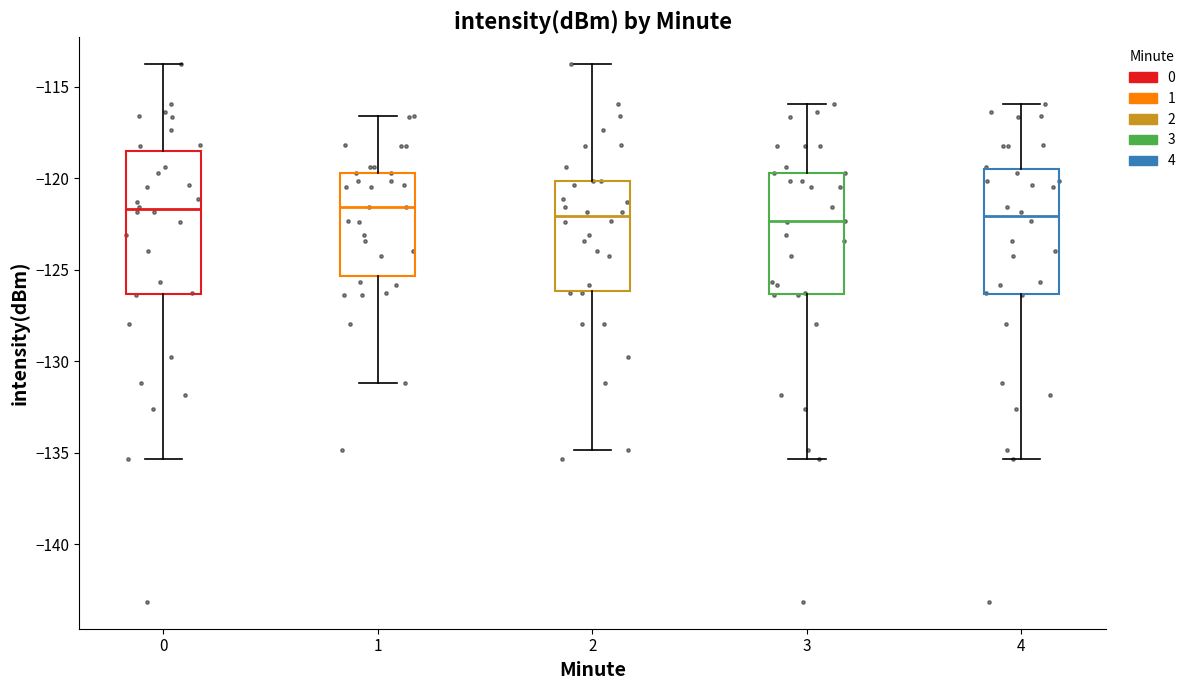

Reading left to right, transcribe this box plot: for each box, give where its median line is, the range the box spans, and where its two whiskers end, as read against the y-axis. The values are not printed on the chart, so give them approximately, as read against the axis.

0: median -121.5, box -126.5 to -118.5, whiskers -135.5 to -114.0
1: median -121.5, box -125.5 to -119.5, whiskers -131.0 to -116.5
2: median -122.0, box -126.0 to -120.0, whiskers -135.0 to -114.0
3: median -122.5, box -126.5 to -119.5, whiskers -135.5 to -116.0
4: median -122.0, box -126.5 to -119.5, whiskers -135.5 to -116.0